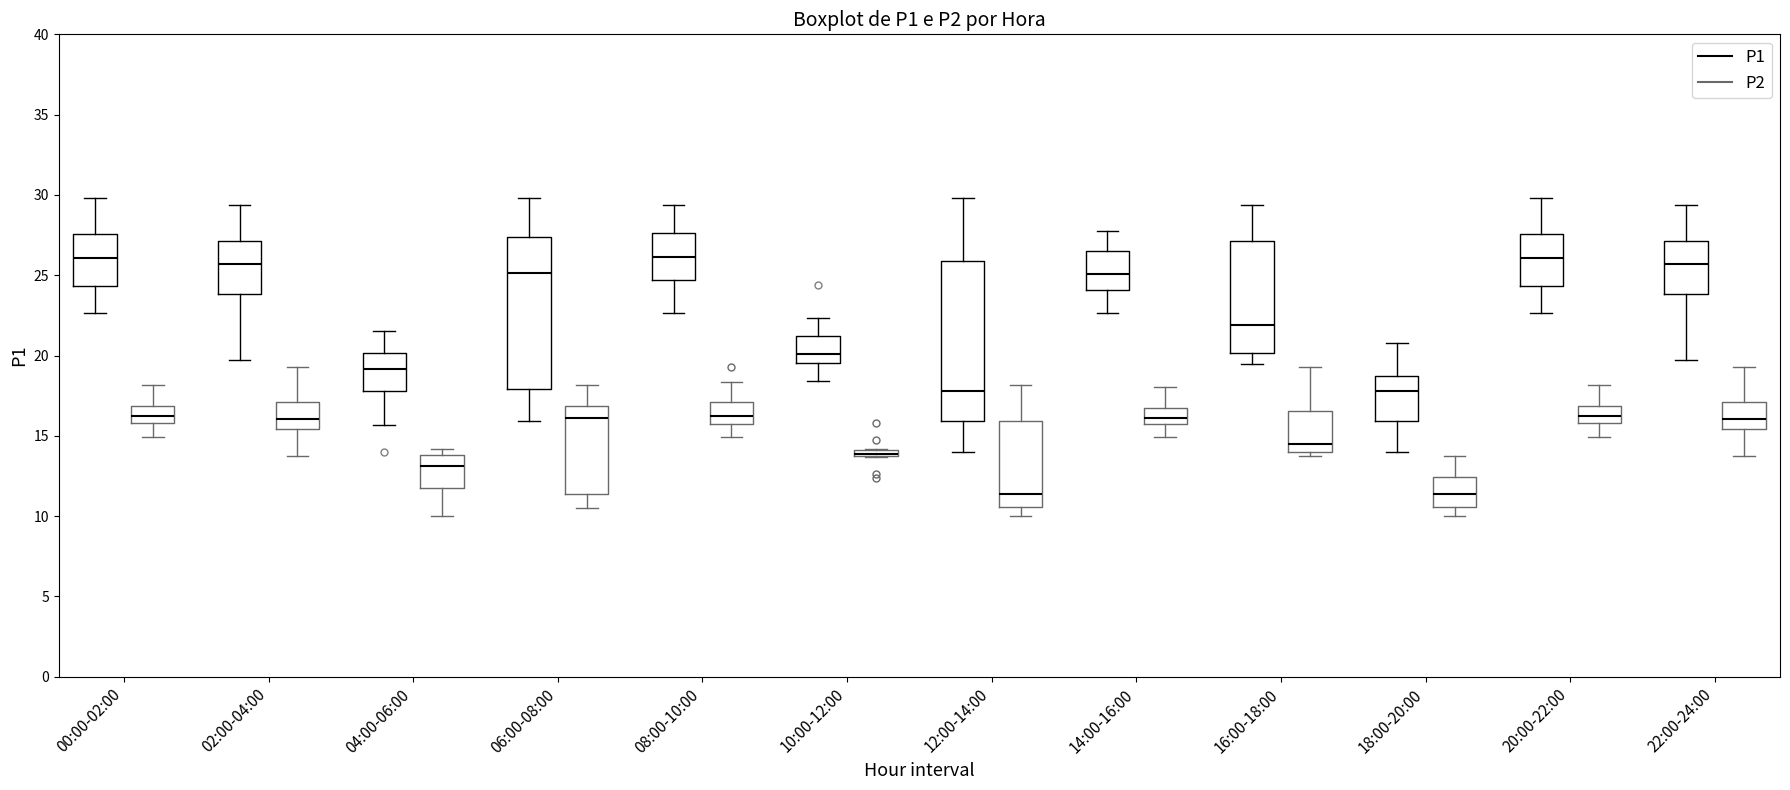

Where does the lower whisker of the box for 22:00-24:00 (P2) end on the y-axis? The values are not printed on the chart, so give them approximately, as read against the axis.

13.5